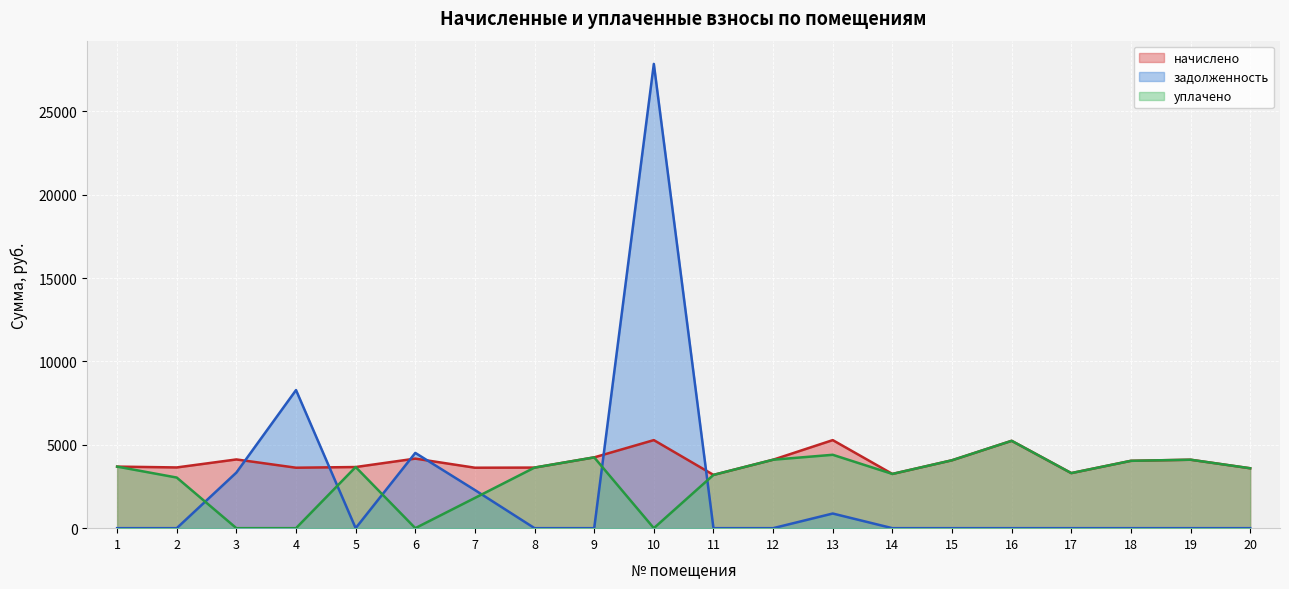

True or false: начислено has more than 1 points higher than both neighbors.

True